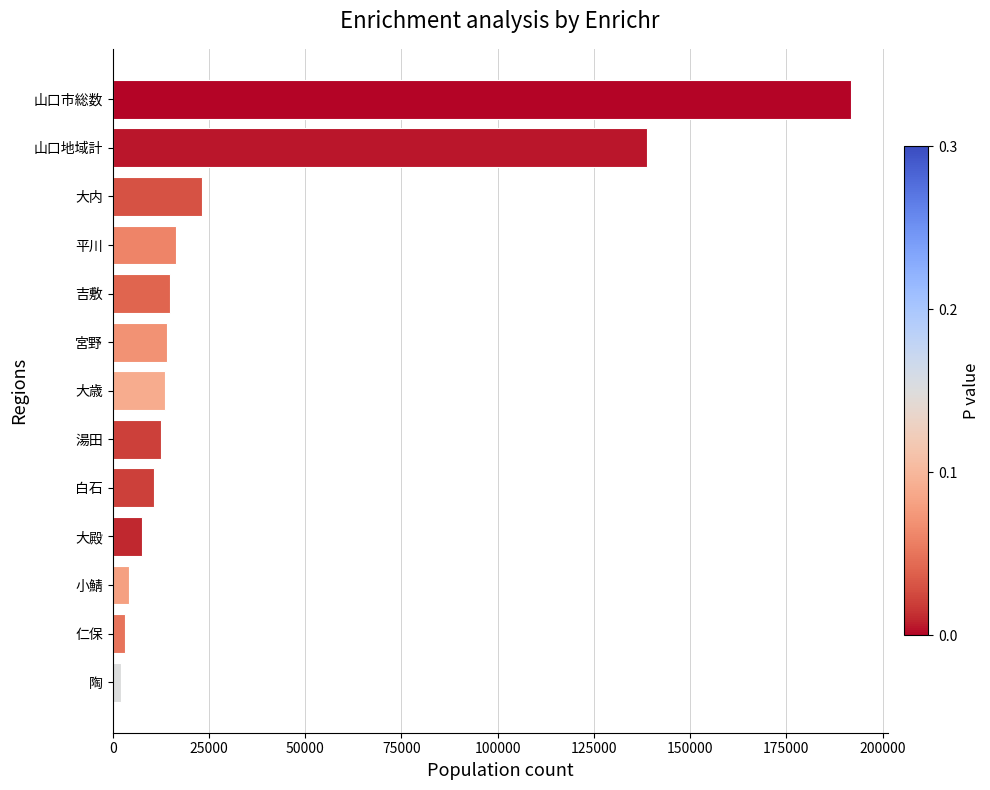

What is the smallest value displayed?

2294